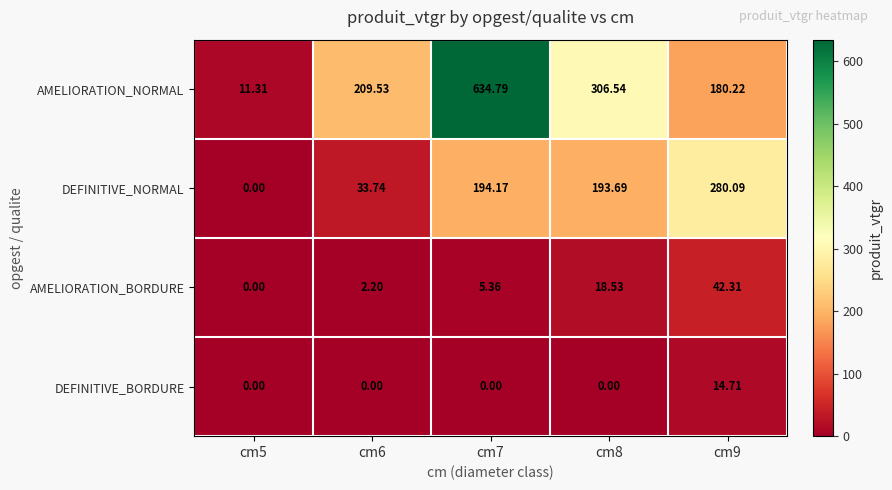

Is the value of AMELIORATION_NORMAL at cm8 greater than the value of DEFINITIVE_BORDURE at cm9?

Yes